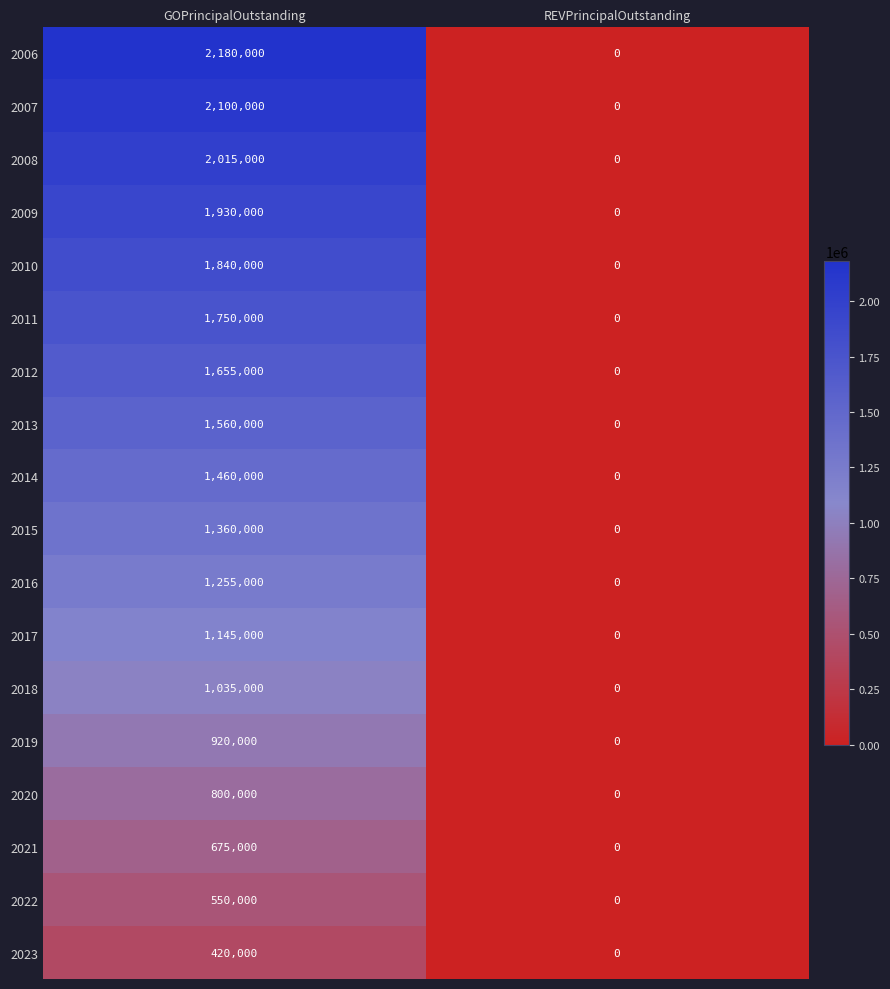

The 2021 series shows 675000 at GOPrincipalOutstanding. True or false?

True